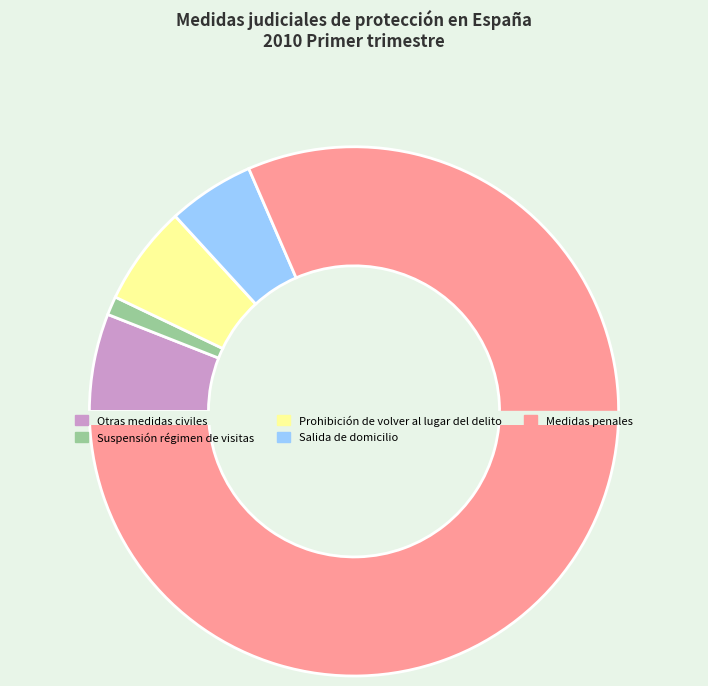

To the nearest percent, what is the combined percentage of Otras medidas civiles and Prohibición de volver al lugar del delito?

12%